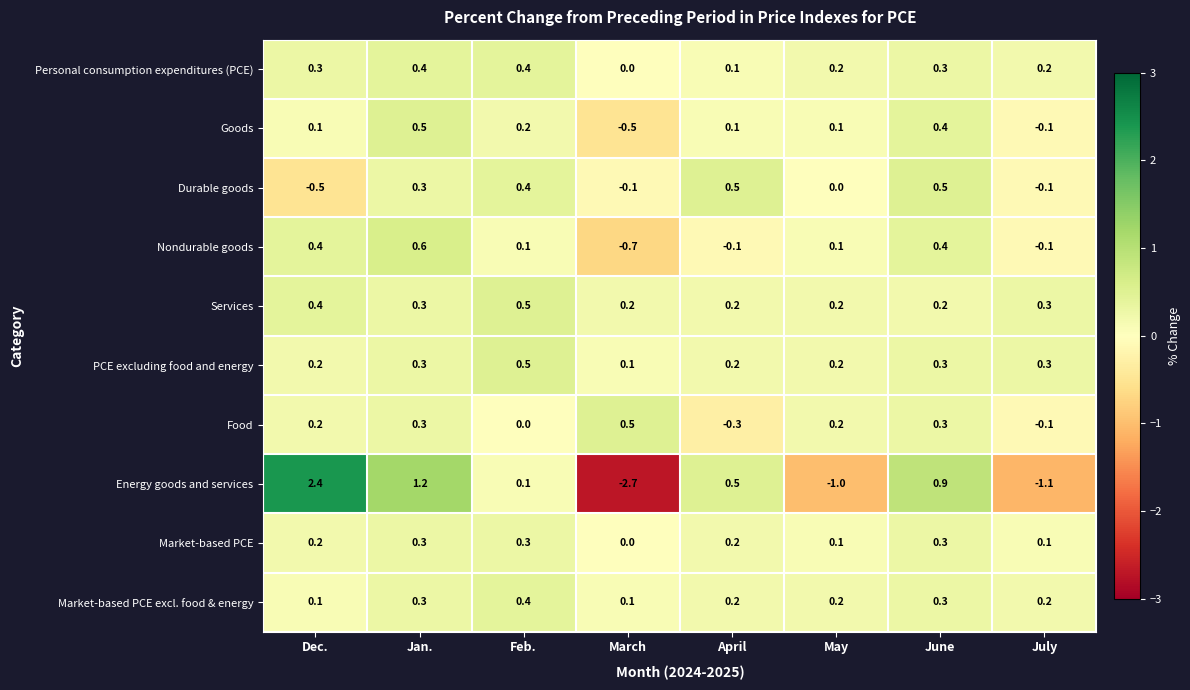

The Durable goods series shows -0.1 at March. True or false?

True